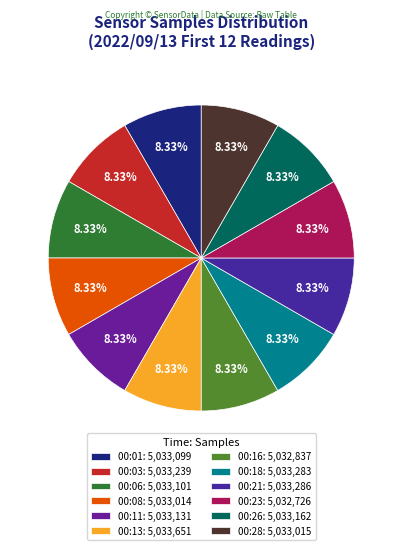

Is it true that 00:08 is 8% of the pie?

True